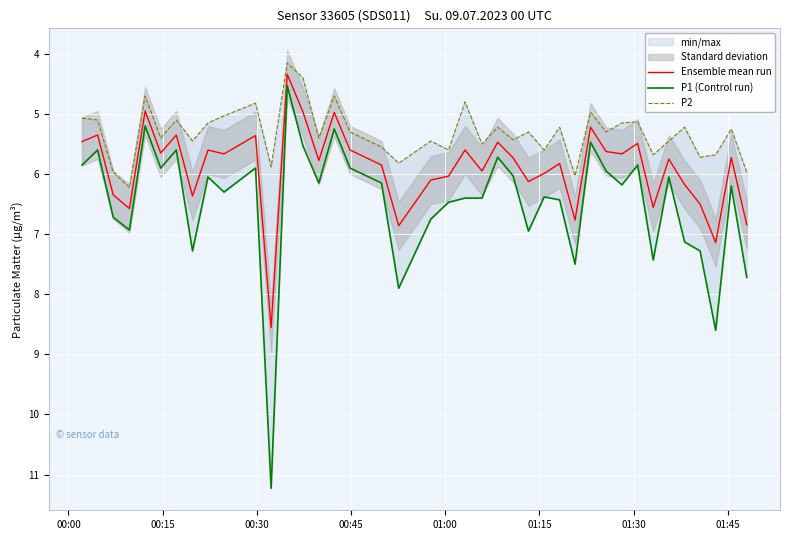

The Ensemble mean run series shows 1.6 at 01:30. True or false?

False